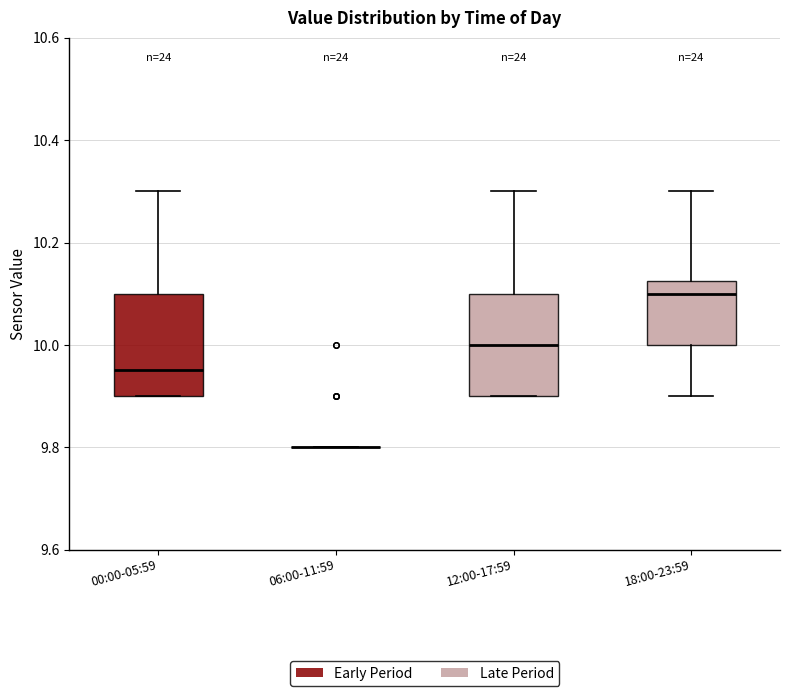

Reading left to right, transcribe this box plot: for each box, give where its median line is, the range the box spans, and where its two whiskers end, as read against the y-axis. The values are not printed on the chart, so give them approximately, as read against the axis.

00:00-05:59: median 9.96, box 9.90 to 10.10, whiskers 9.90 to 10.30
06:00-11:59: box collapsed to a line at 9.80, whiskers 9.80 to 9.80
12:00-17:59: median 10.00, box 9.90 to 10.10, whiskers 9.90 to 10.30
18:00-23:59: median 10.10, box 10.00 to 10.12, whiskers 9.90 to 10.30